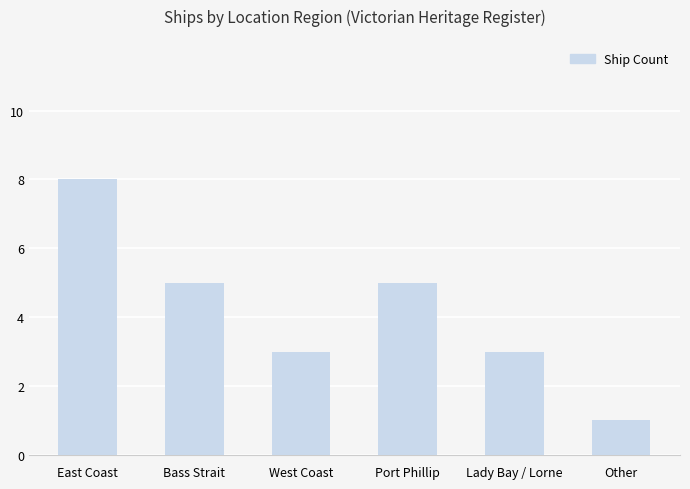

What is the smallest value displayed?

1